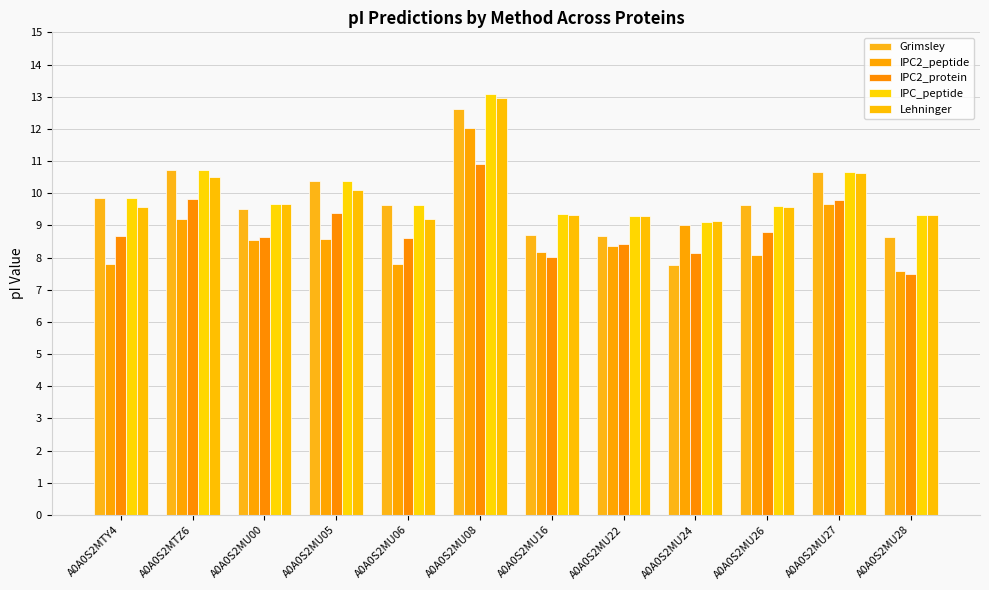

What position from the left is A0A0S2MU16?

7